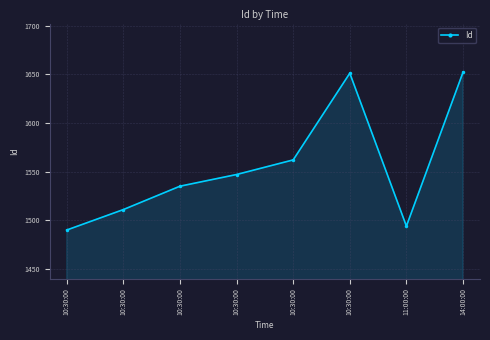

What is the minimum value shown in the chart?

1490